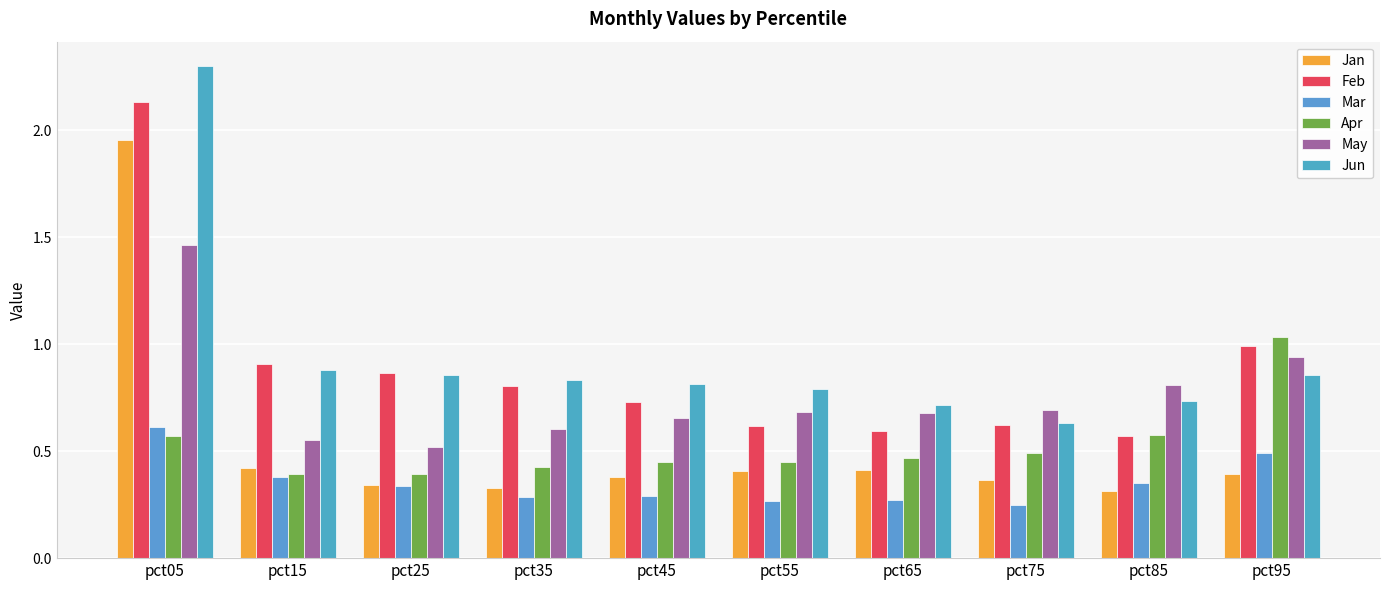

Which has a higher value, pct35 or pct45?

pct45